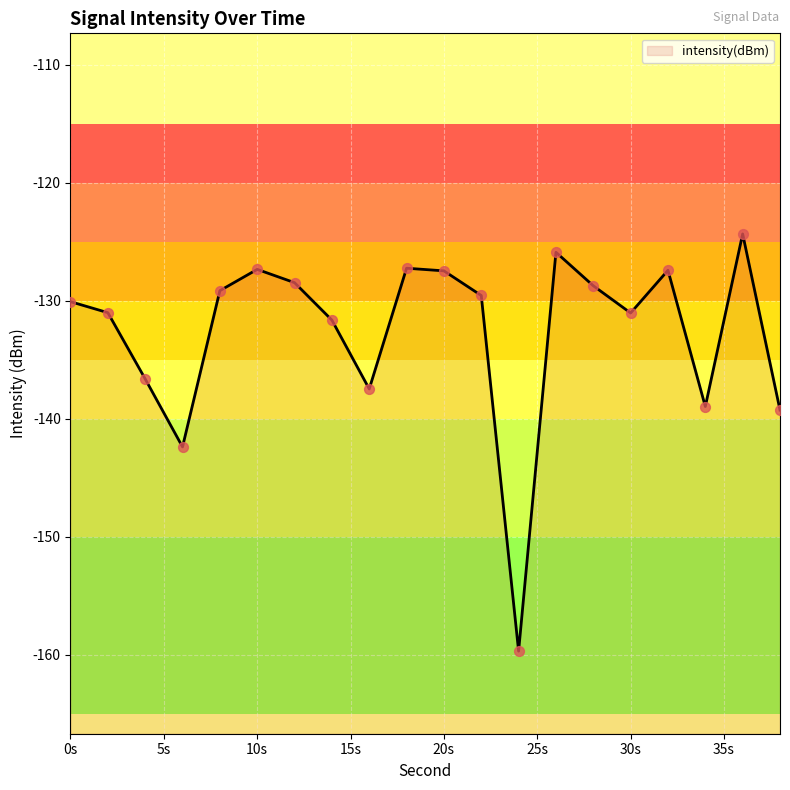

What is the change in value from 16 to 30?

+6.4